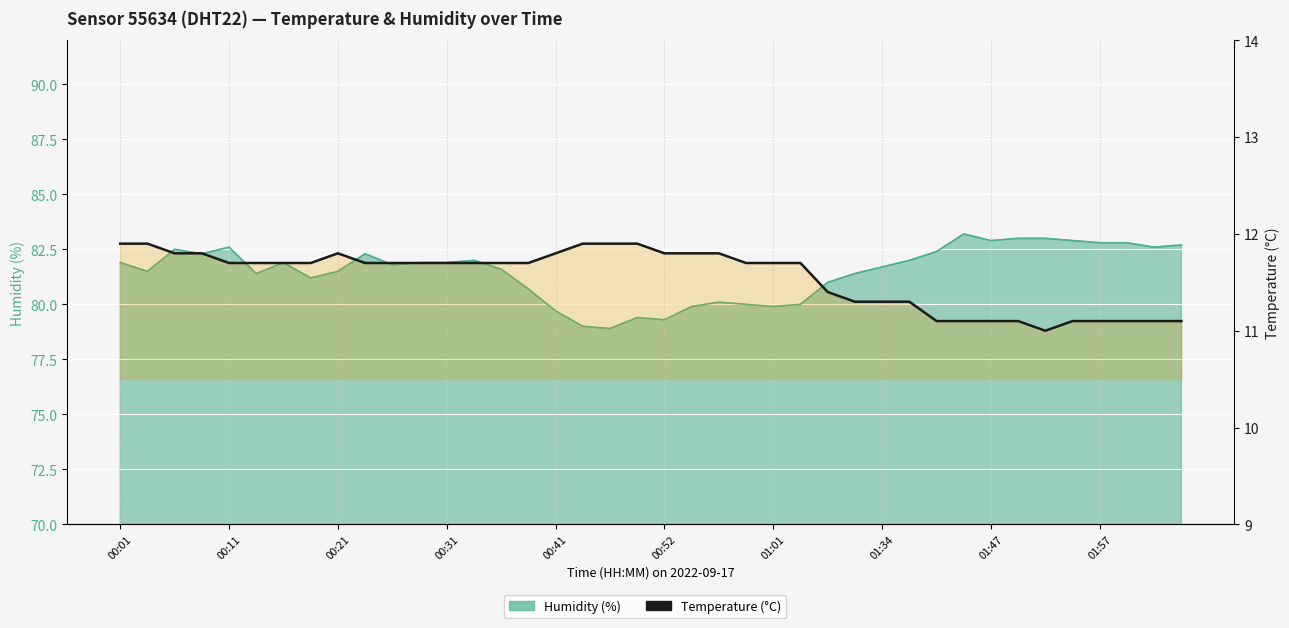

Is it true that the value at 01:34 is 20.0?

False